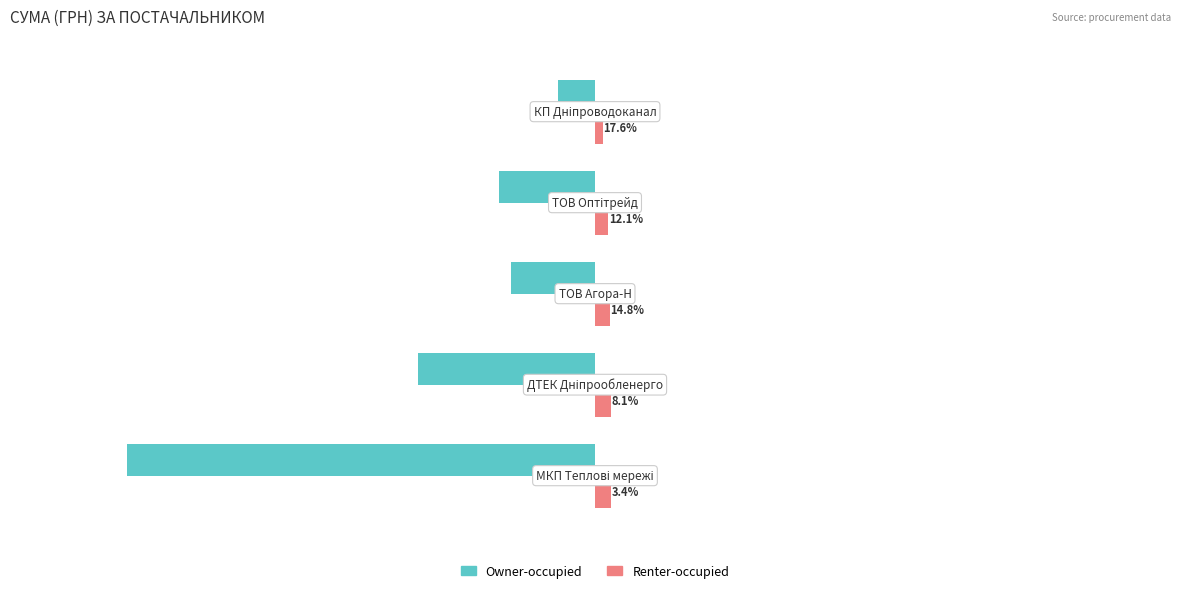

What are all the series names shown in the legend?

Owner-occupied, Renter-occupied